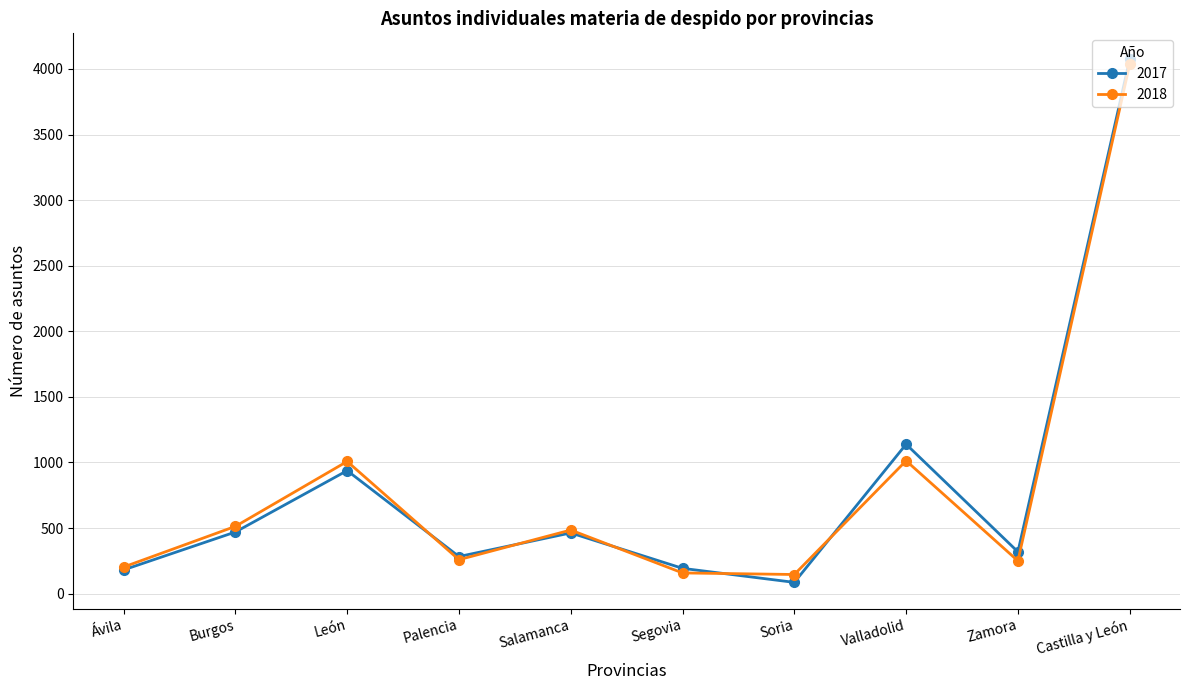

How many interior local peaks does the 2018 series have?

3